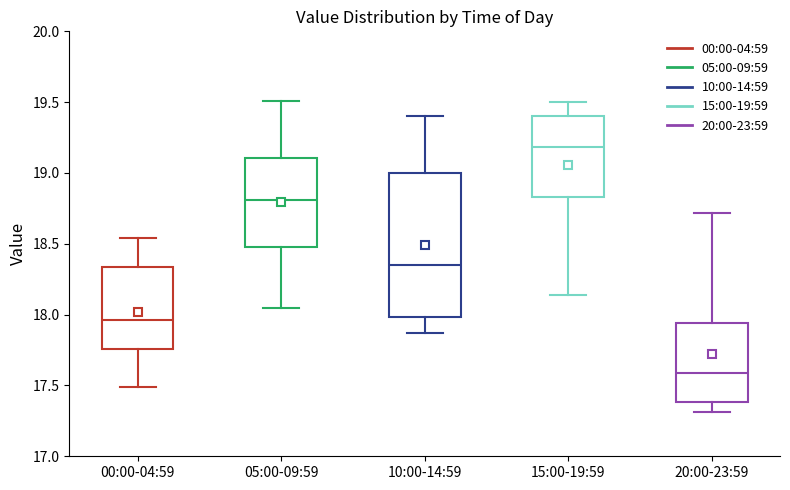

Comparing the boxes themselves (not the whiskers), which one is the tallest?

10:00-14:59